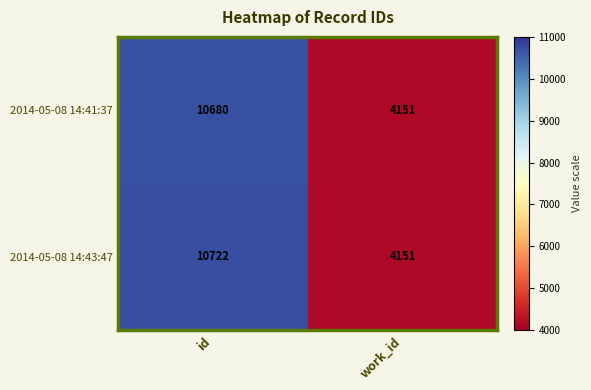

True or false: 2014-05-08 14:43:47 has a value of 4075 at id.

False